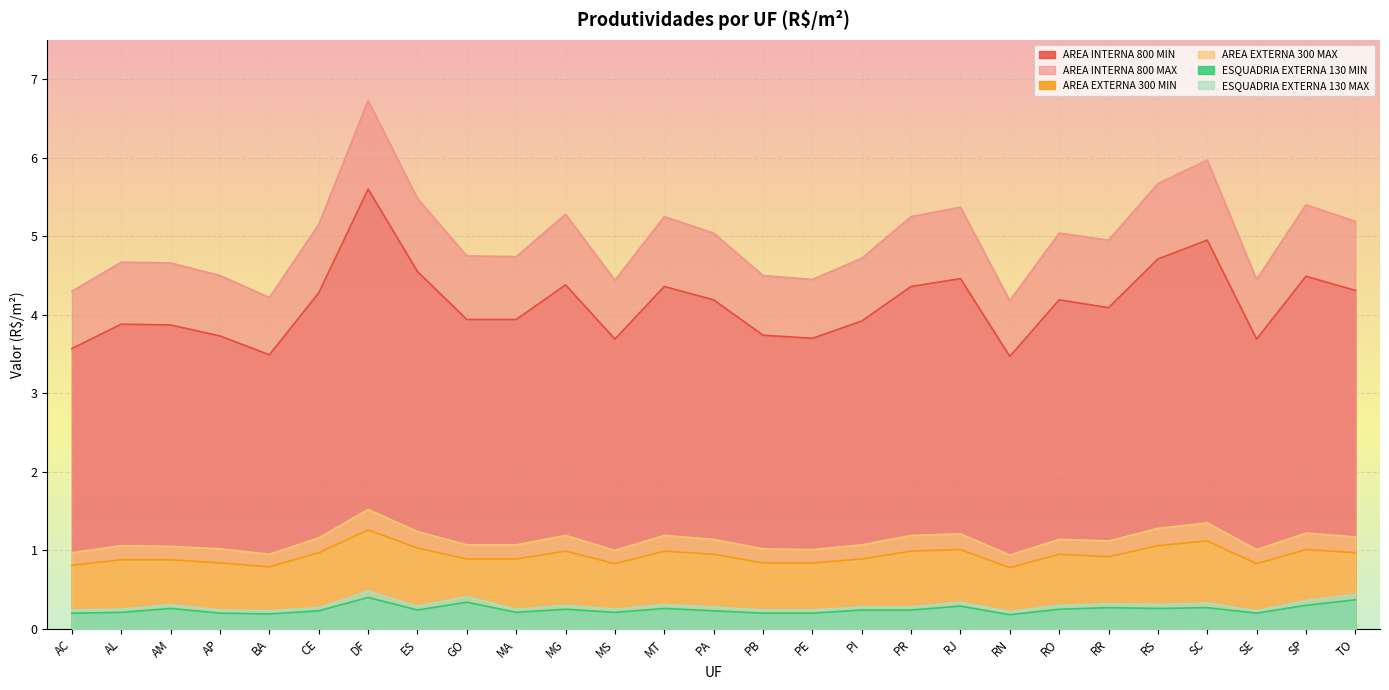

Reading right to left, transcribe all the data shown in this chart.

AREA INTERNA 800 MIN: 4.3	4.5	3.7	5.0	4.7	4.1	4.2	3.5	4.5	4.4	3.9	3.7	3.7	4.2	4.4	3.7	4.4	3.9	3.9	4.5	5.6	4.3	3.5	3.7	3.9	3.9	3.6
AREA INTERNA 800 MAX: 5.2	5.4	4.5	6.0	5.7	5.0	5.0	4.2	5.4	5.2	4.7	4.5	4.5	5.0	5.2	4.4	5.3	4.7	4.8	5.5	6.7	5.2	4.2	4.5	4.7	4.7	4.3
AREA EXTERNA 300 MIN: 1.0	1.0	0.8	1.1	1.1	0.9	0.9	0.8	1.0	1.0	0.9	0.8	0.8	0.9	1.0	0.8	1.0	0.9	0.9	1.0	1.3	1.0	0.8	0.8	0.9	0.9	0.8
AREA EXTERNA 300 MAX: 1.2	1.2	1.0	1.4	1.3	1.1	1.1	0.9	1.2	1.2	1.1	1.0	1.0	1.1	1.2	1.0	1.2	1.1	1.1	1.2	1.5	1.2	0.9	1.0	1.1	1.1	1.0
ESQUADRIA EXTERNA 130 MIN: 0.4	0.3	0.2	0.3	0.3	0.3	0.2	0.2	0.3	0.2	0.2	0.2	0.2	0.2	0.3	0.2	0.2	0.2	0.3	0.2	0.4	0.2	0.2	0.2	0.3	0.2	0.2
ESQUADRIA EXTERNA 130 MAX: 0.4	0.4	0.2	0.3	0.3	0.3	0.3	0.2	0.3	0.3	0.3	0.2	0.2	0.3	0.3	0.2	0.3	0.2	0.4	0.3	0.5	0.3	0.2	0.2	0.3	0.2	0.2